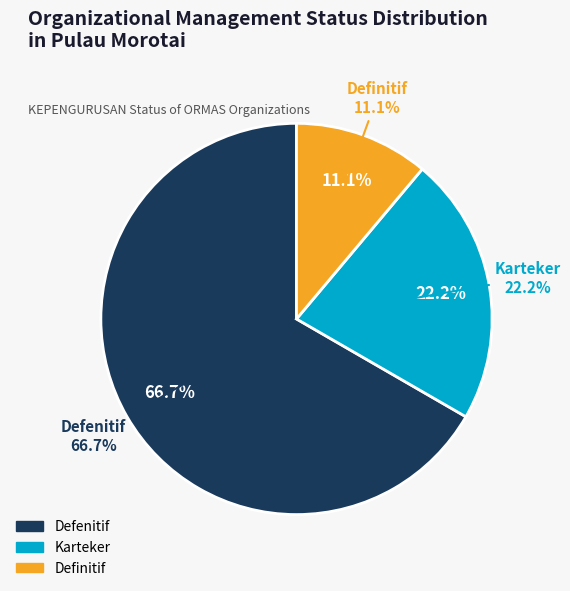

Is there any slice that represents more than half of the pie?

Yes